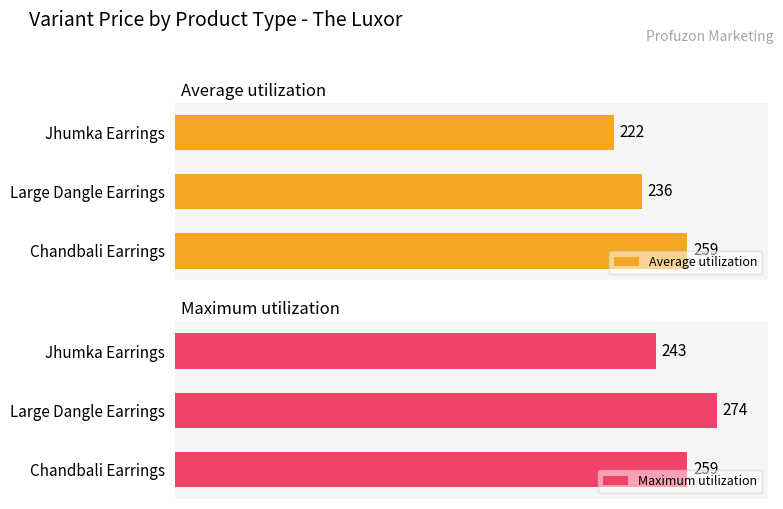

Which category has the lowest value in the Average utilization series?

Jhumka Earrings